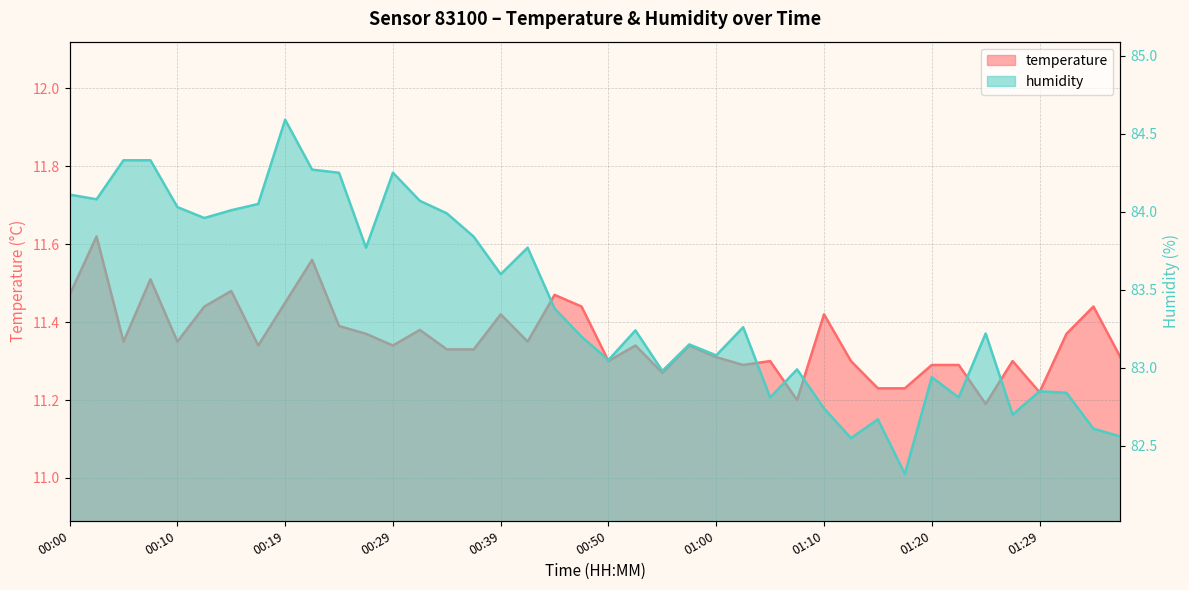

What is the value of the humidity point at the 19th from the left?

83.4